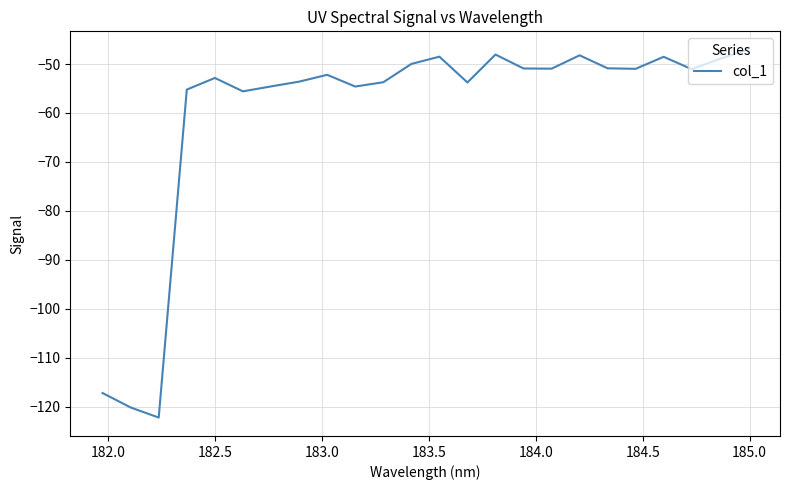

What is the difference between the maximum and minimum values?

75.2